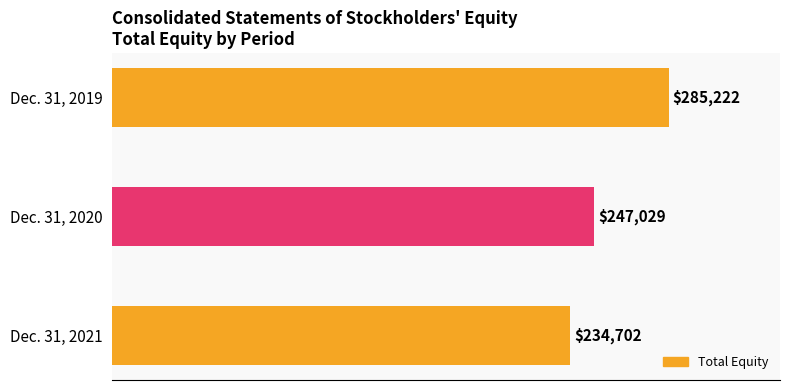

What is the smallest value displayed?

234702